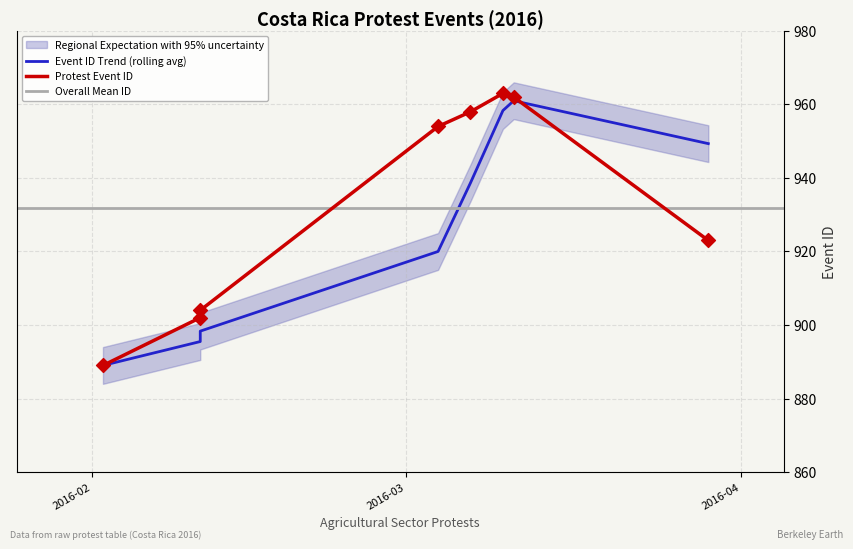

What is the ratio of the value at 2016-03-10 to the value at 2016-03-29?

1.0